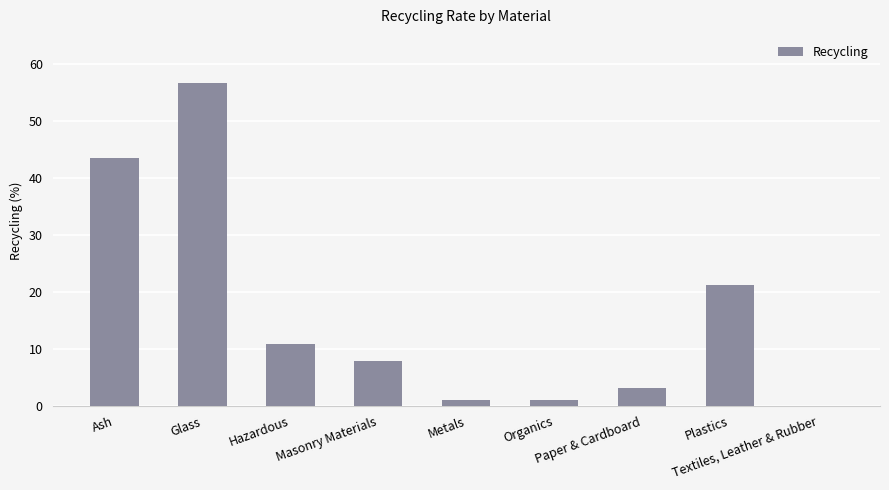

Which category has the highest value across all series?

Glass